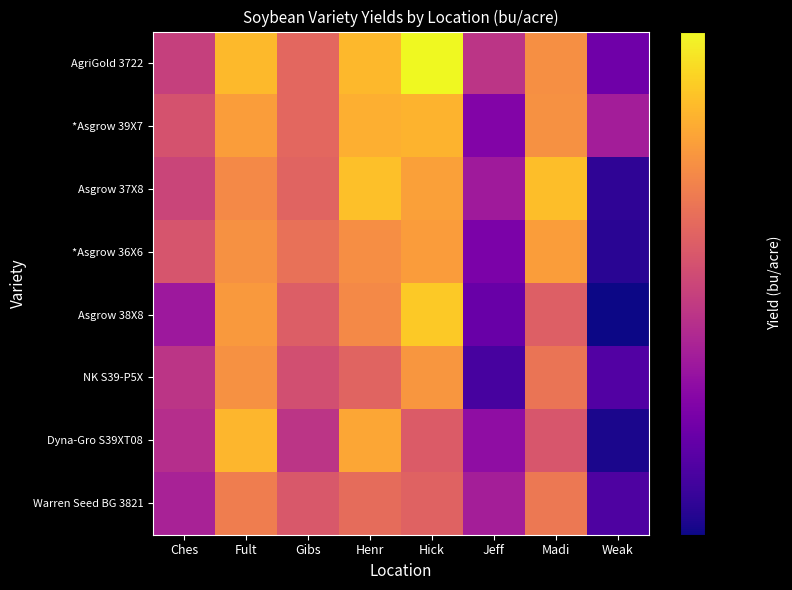

Which category has the lowest value across all series?

Weak